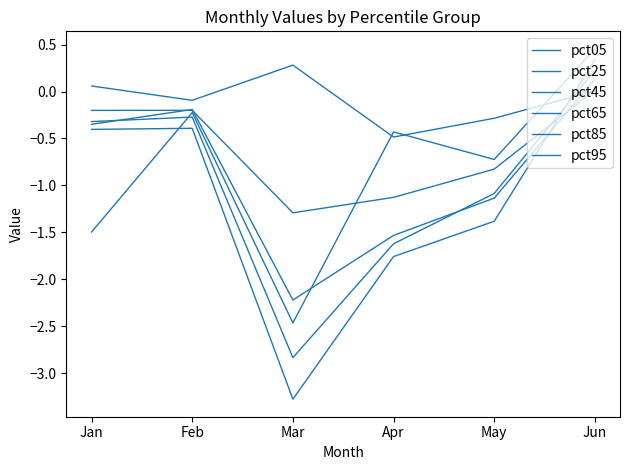

Between Feb and Jun, which series saw the biggest shift?

pct25